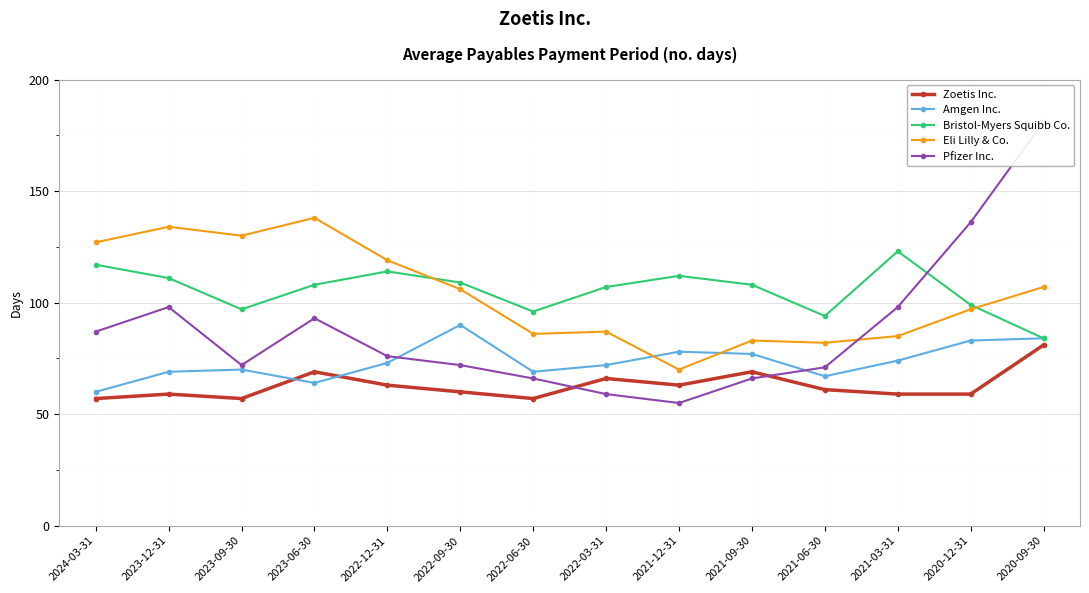

Reading right to left, what are all the values shown in this chart?

Zoetis Inc.: 2020-09-30=81	2020-12-31=59	2021-03-31=59	2021-06-30=61	2021-09-30=69	2021-12-31=63	2022-03-31=66	2022-06-30=57	2022-09-30=60	2022-12-31=63	2023-06-30=69	2023-09-30=57	2023-12-31=59	2024-03-31=57
Amgen Inc.: 2020-09-30=84	2020-12-31=83	2021-03-31=74	2021-06-30=67	2021-09-30=77	2021-12-31=78	2022-03-31=72	2022-06-30=69	2022-09-30=90	2022-12-31=73	2023-06-30=64	2023-09-30=70	2023-12-31=69	2024-03-31=60
Bristol-Myers Squibb Co.: 2020-09-30=84	2020-12-31=99	2021-03-31=123	2021-06-30=94	2021-09-30=108	2021-12-31=112	2022-03-31=107	2022-06-30=96	2022-09-30=109	2022-12-31=114	2023-06-30=108	2023-09-30=97	2023-12-31=111	2024-03-31=117
Eli Lilly & Co.: 2020-09-30=107	2020-12-31=97	2021-03-31=85	2021-06-30=82	2021-09-30=83	2021-12-31=70	2022-03-31=87	2022-06-30=86	2022-09-30=106	2022-12-31=119	2023-06-30=138	2023-09-30=130	2023-12-31=134	2024-03-31=127
Pfizer Inc.: 2020-09-30=181	2020-12-31=136	2021-03-31=98	2021-06-30=71	2021-09-30=66	2021-12-31=55	2022-03-31=59	2022-06-30=66	2022-09-30=72	2022-12-31=76	2023-06-30=93	2023-09-30=72	2023-12-31=98	2024-03-31=87